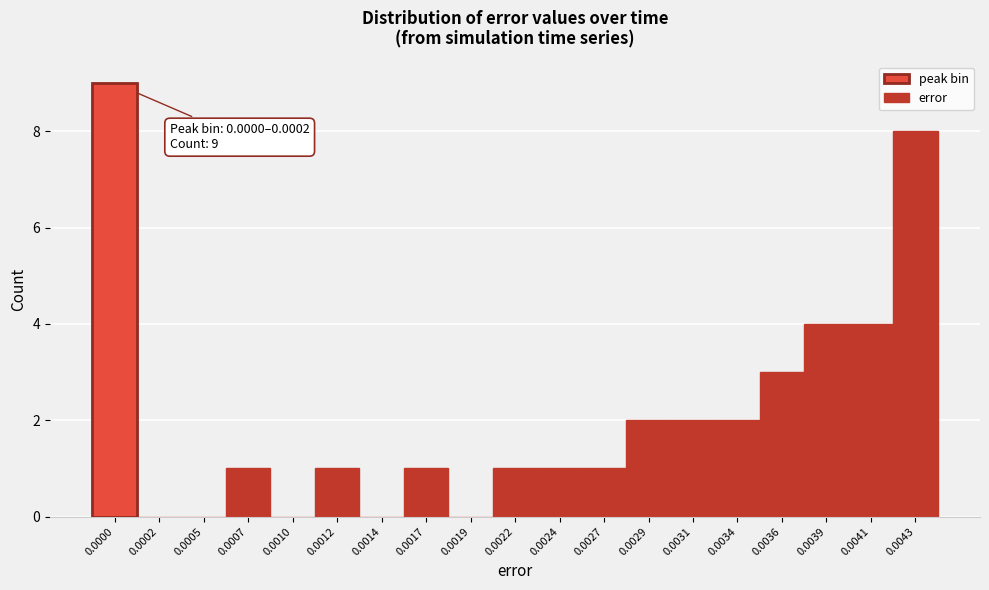

Reading left to right, extract all data points from this chart.

0.0000=9	0.0002=0	0.0005=0	0.0007=1	0.0010=0	0.0012=1	0.0014=0	0.0017=1	0.0019=0	0.0022=1	0.0024=1	0.0027=1	0.0029=2	0.0031=2	0.0034=2	0.0036=3	0.0039=4	0.0041=4	0.0043=8